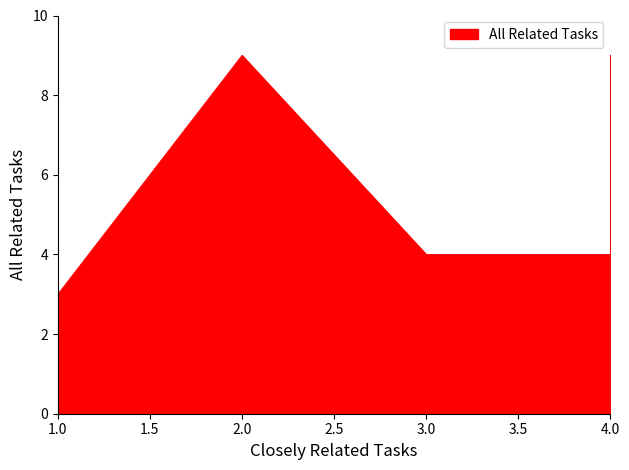

What is the greatest value displayed?

9